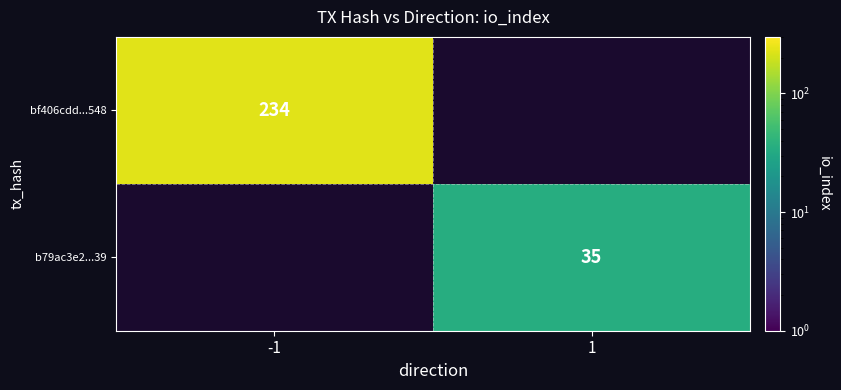

Is the value of b79ac3e2...39 at 1 greater than the value of bf406cdd...548 at -1?

No